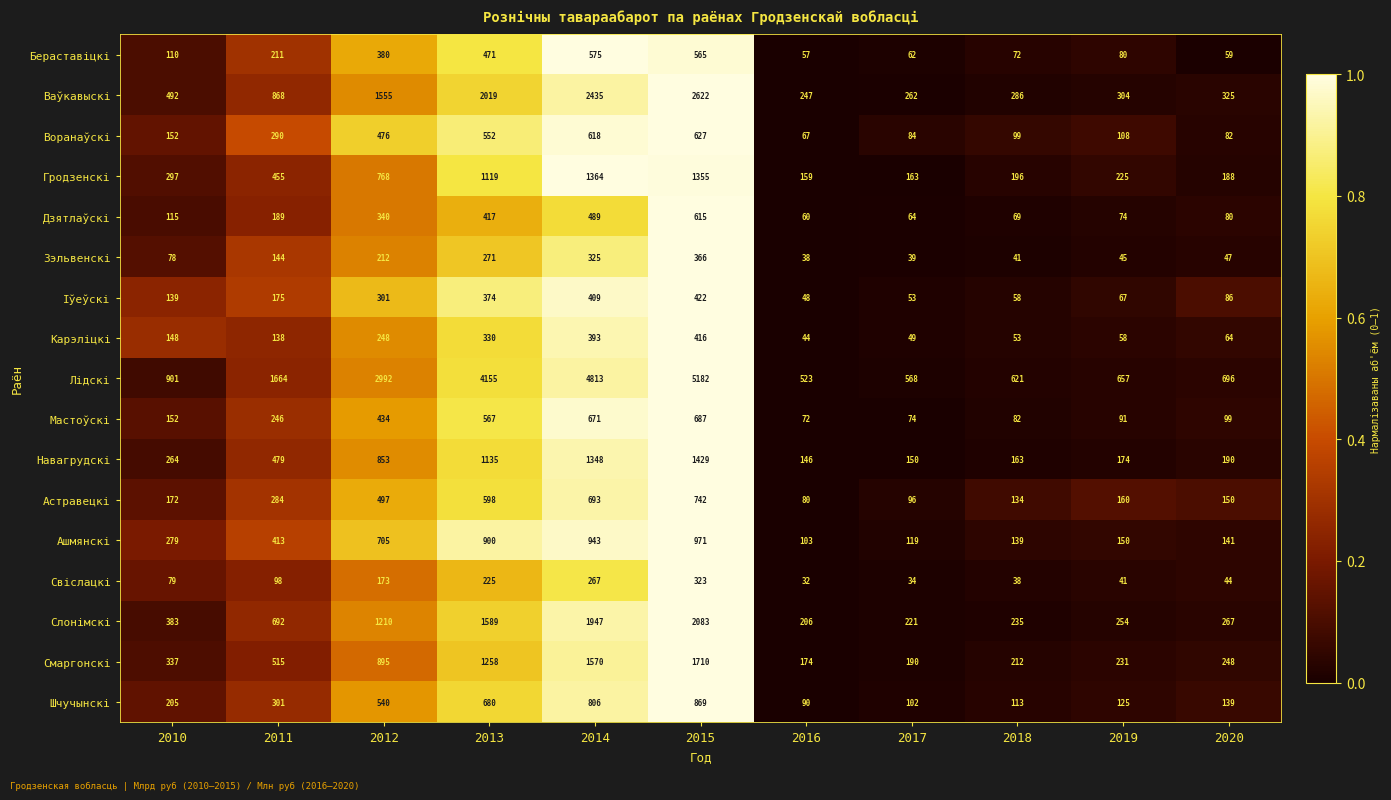

Which category has the lowest value in the Свіслацкі series?

2016